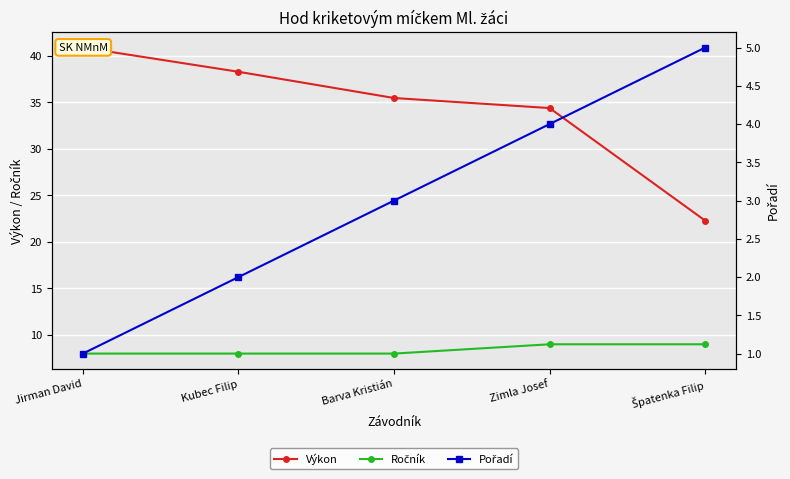

At how many categories does at least one series exceed 12?

5